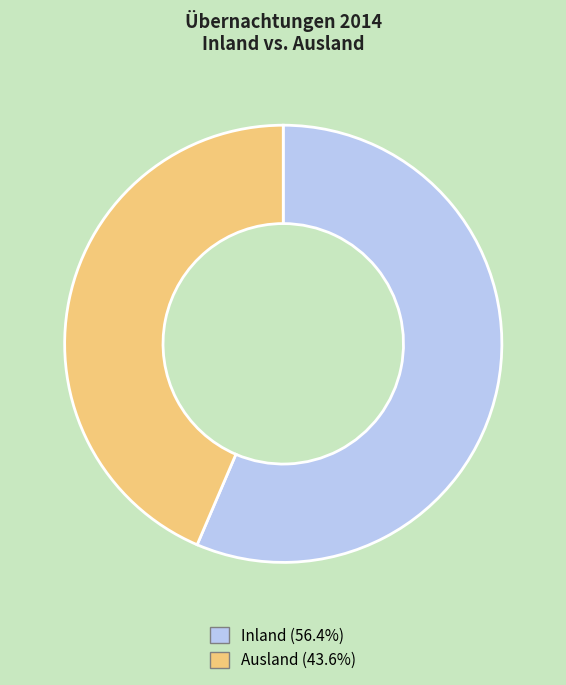

Is there any slice that represents more than half of the pie?

Yes